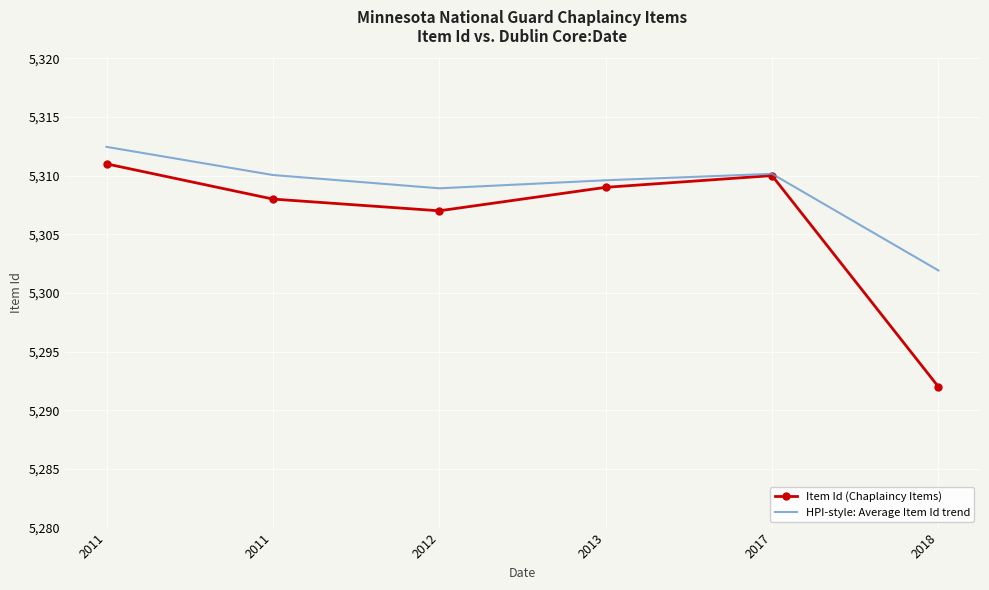

What are all the series names shown in the legend?

Item Id (Chaplaincy Items), HPI-style: Average Item Id trend